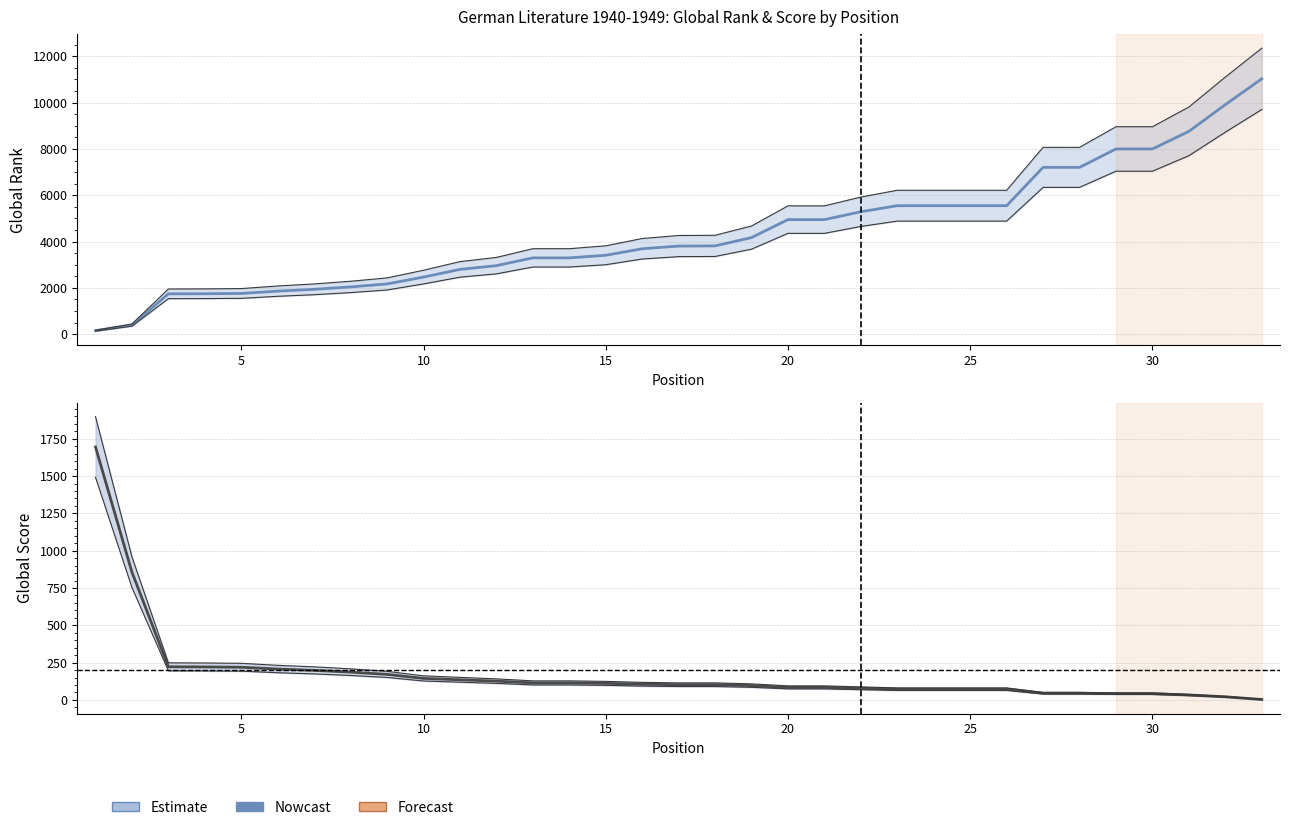

Reading left to right, extract all data points from this chart.

Global Rank: 153	394	1743	1747	1759	1859	1938	2041	2170	2466	2798	2960	3296	3296	3408	3689	3805	3813	4172	4948	4948	5287	5549	5549	5549	5549	7204	7204	7998	7998	8759	9913	11026
Global Score: 1695	856	222	221	219	207	198	186	171	144	135	126	114	114	111	105	102	102	96	84	84	78	72	72	72	72	45	45	42	42	33	21	3